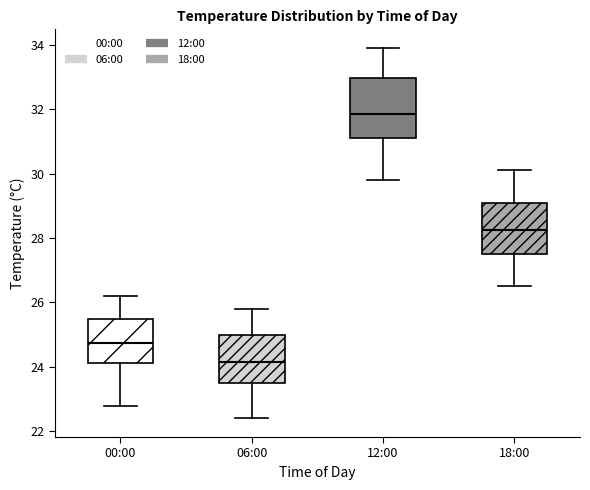

Where does the lower whisker of the box for 00:00 end on the y-axis? The values are not printed on the chart, so give them approximately, as read against the axis.

22.8